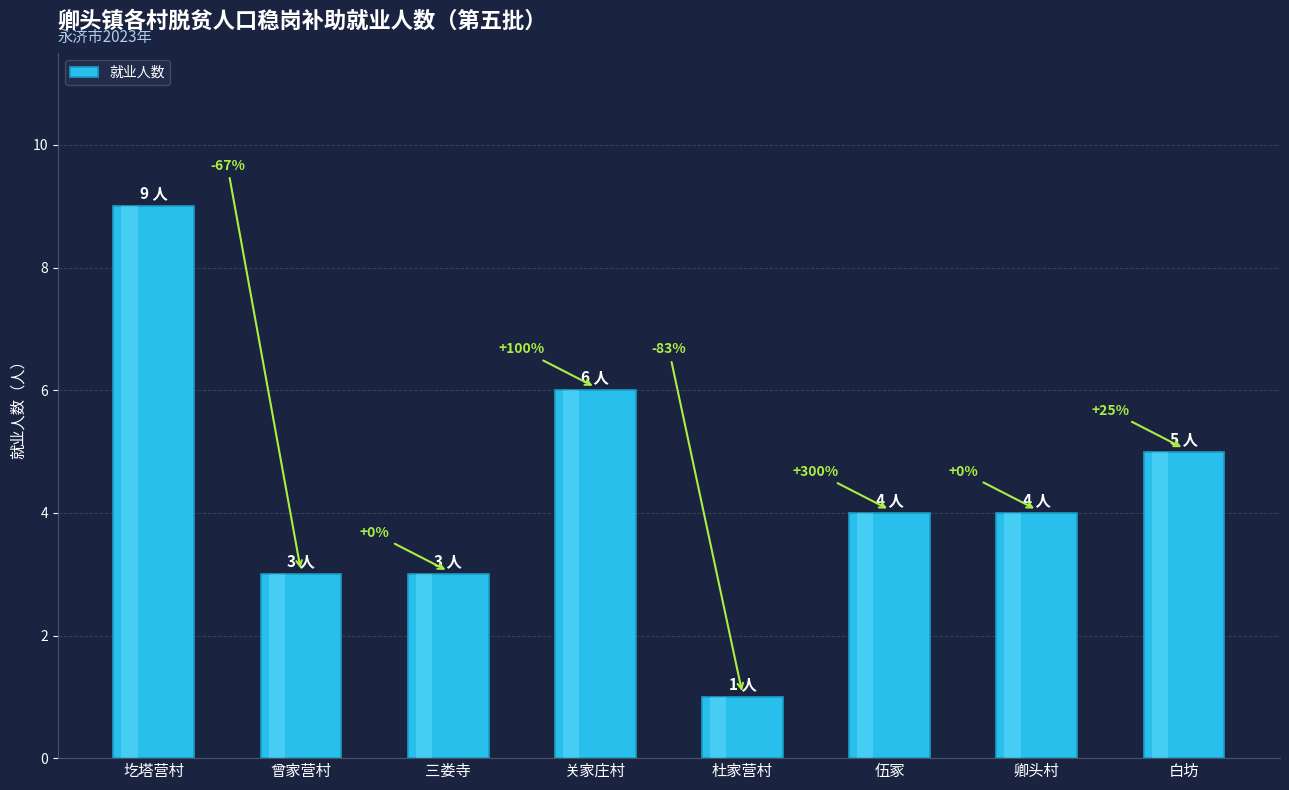

What is the change in value from 圪塔营村 to 杜家营村?

-8